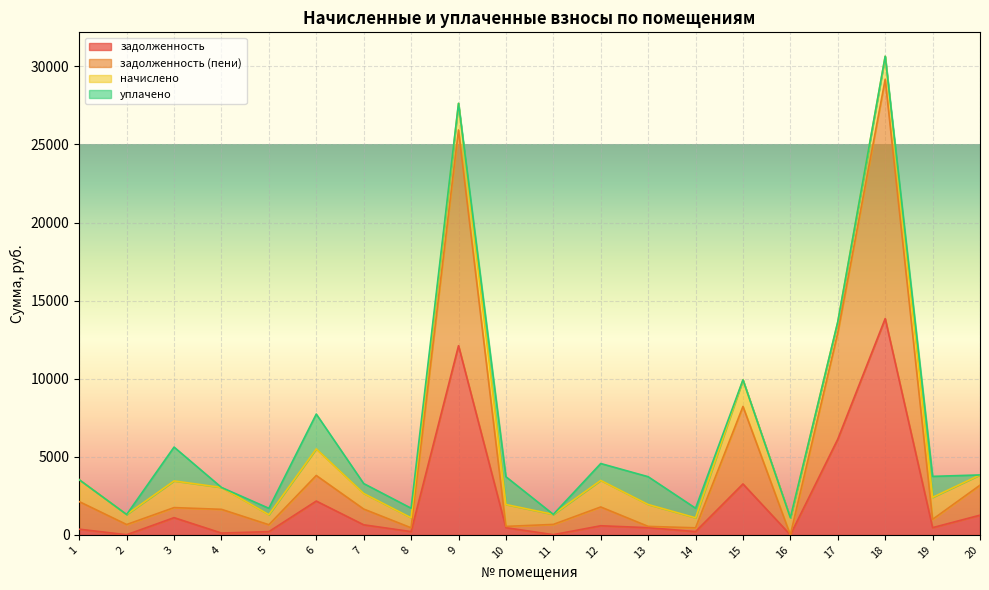

Does the chart display data point markers on the line(s)?

No